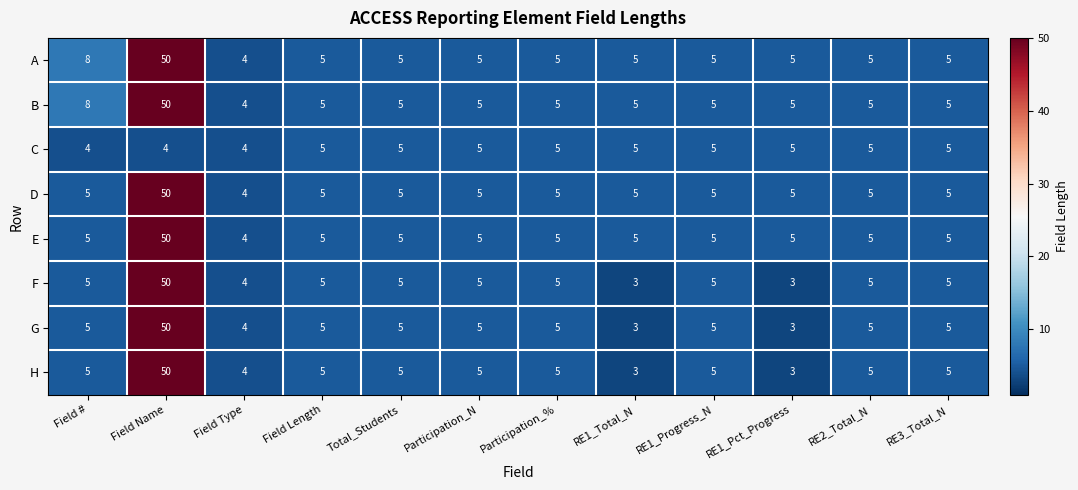

What is the difference between the highest and lowest values at Field Name?

46